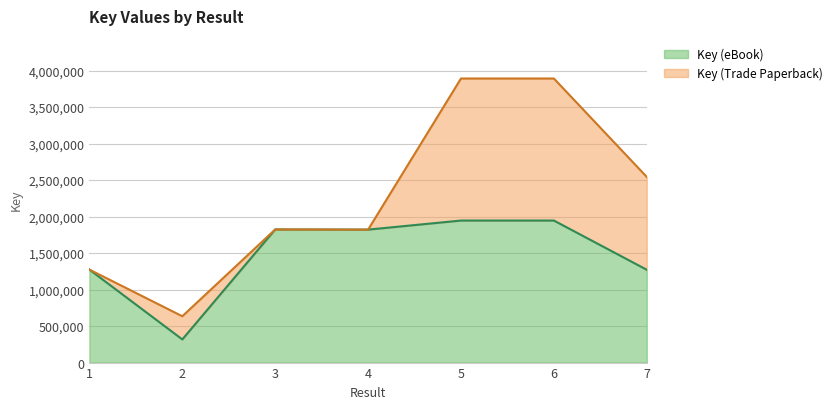

What is the approximate value at 2?

317391